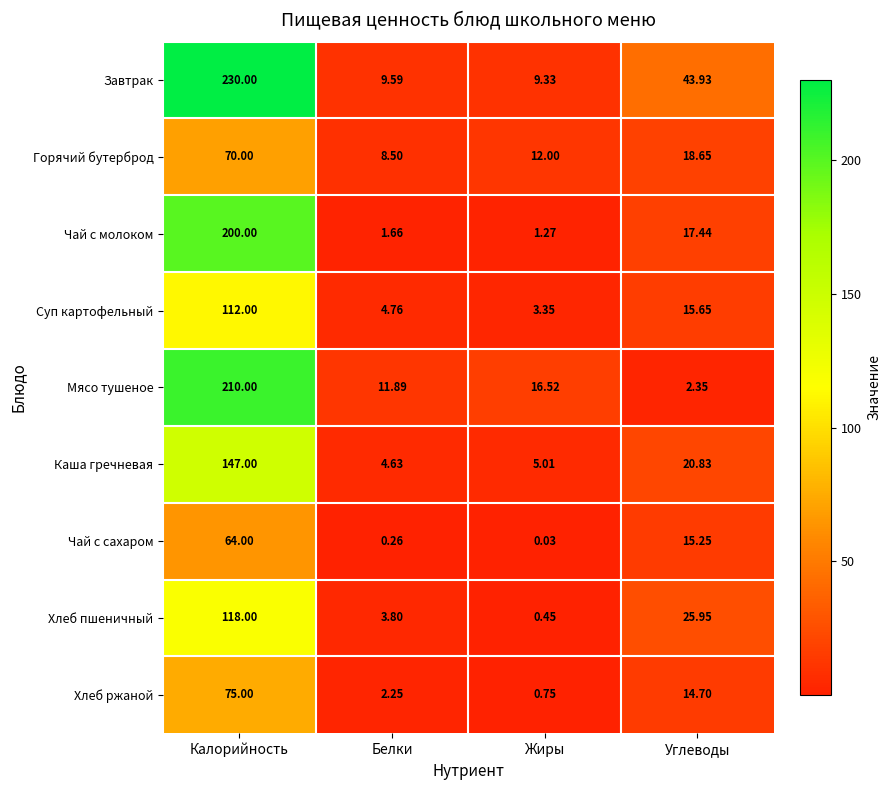

What is the maximum value shown in the chart?

230.0